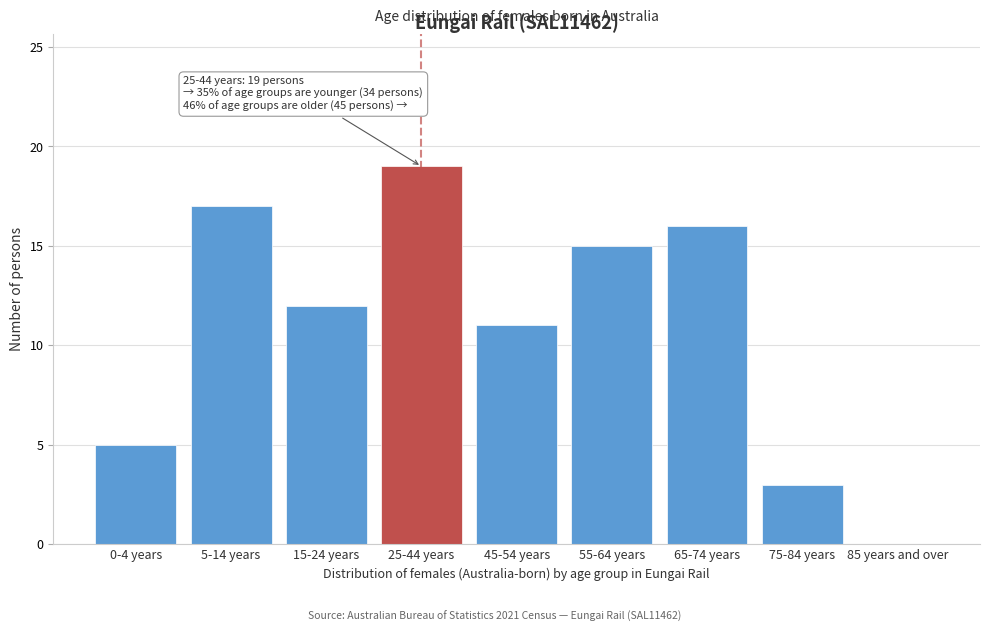

Reading left to right, what are all the values shown in this chart?

0-4 years=5	5-14 years=17	15-24 years=12	25-44 years=19	45-54 years=11	55-64 years=15	65-74 years=16	75-84 years=3	85 years and over=0